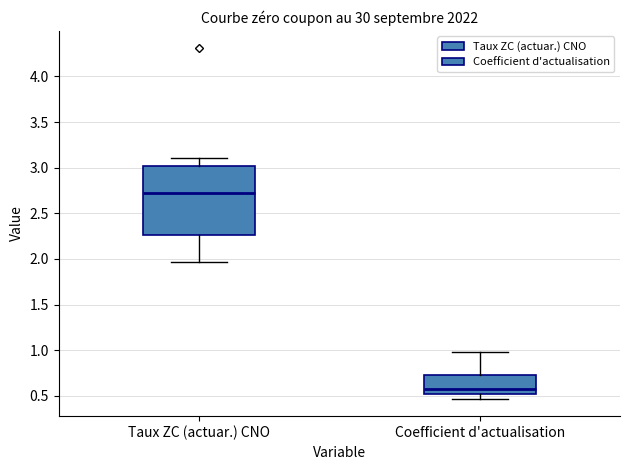

Reading left to right, read every box against the y-axis: the position of its median line, the range the box covers, and the ends of its whiskers. The values are not printed on the chart, so give them approximately, as read against the axis.

Taux ZC (actuar.) CNO: median 2.70, box 2.25 to 3.00, whiskers 1.95 to 3.10
Coefficient d'actualisation: median 0.60, box 0.50 to 0.75, whiskers 0.45 to 1.00